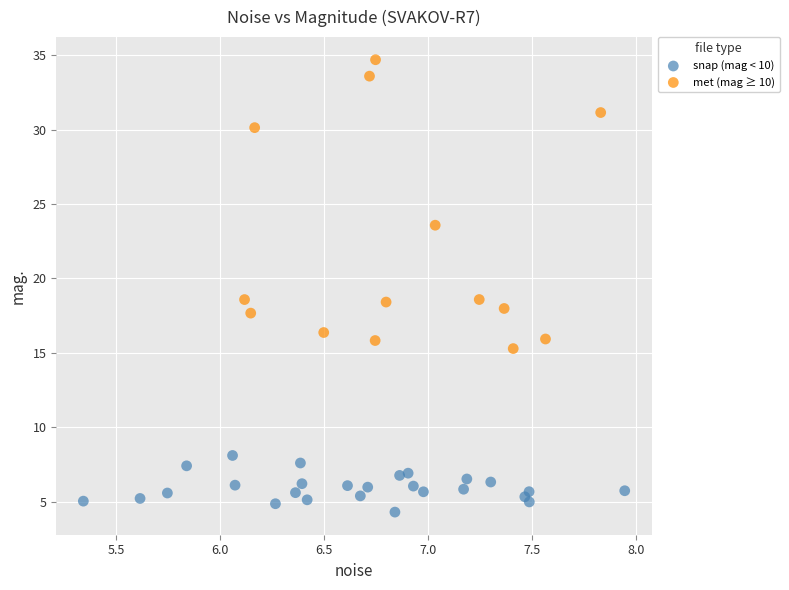

Which series has the largest Y range (max minus min)?

met (mag ≥ 10)